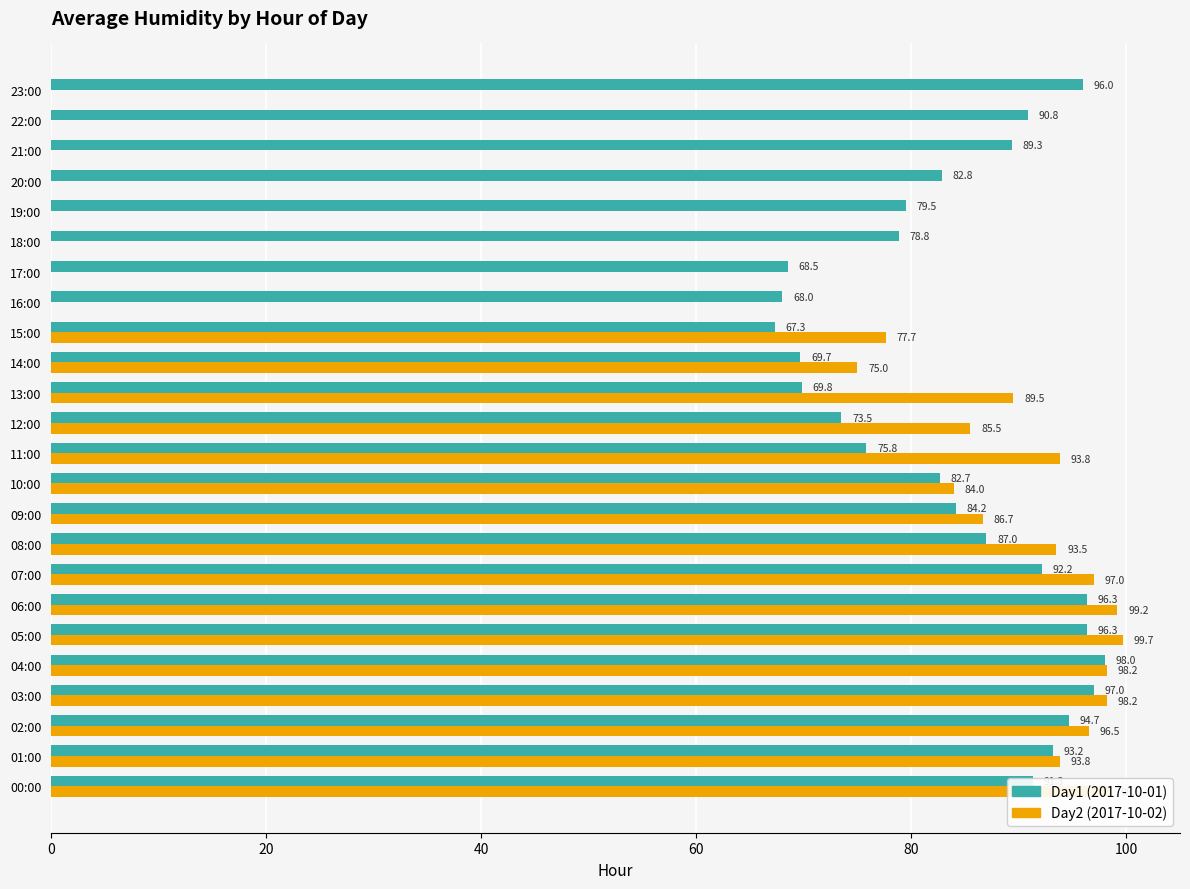

What is the total value across all series at 16:00?

68.0